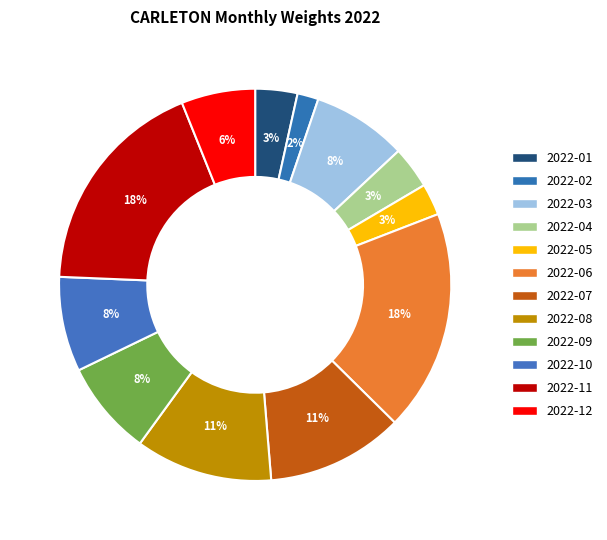

How many segments does this pie chart have?

12